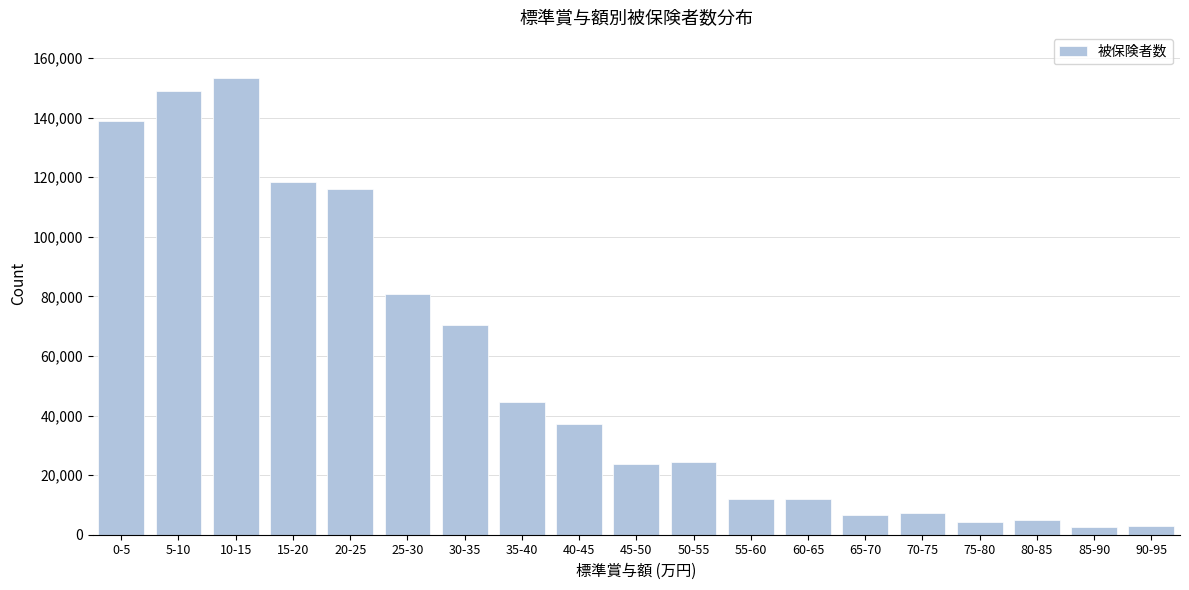

What is the label of the 10th bar from the left?

45-50